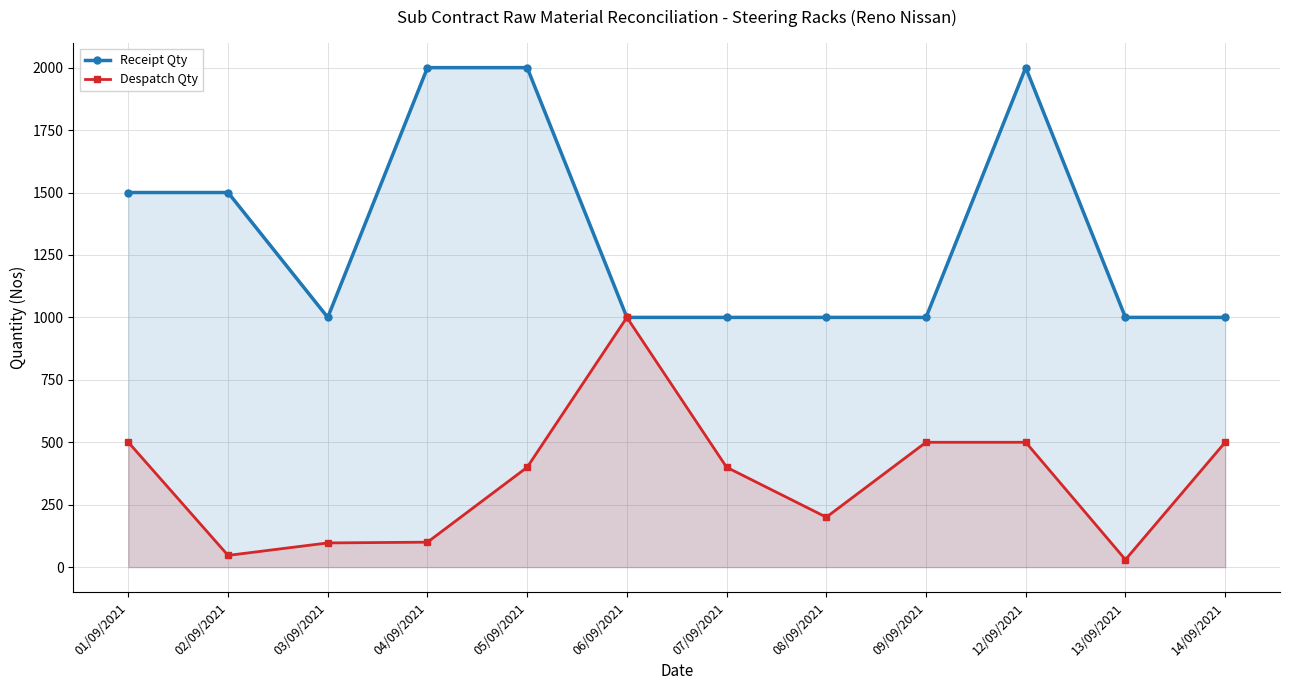

How many lines are shown in the chart?

2